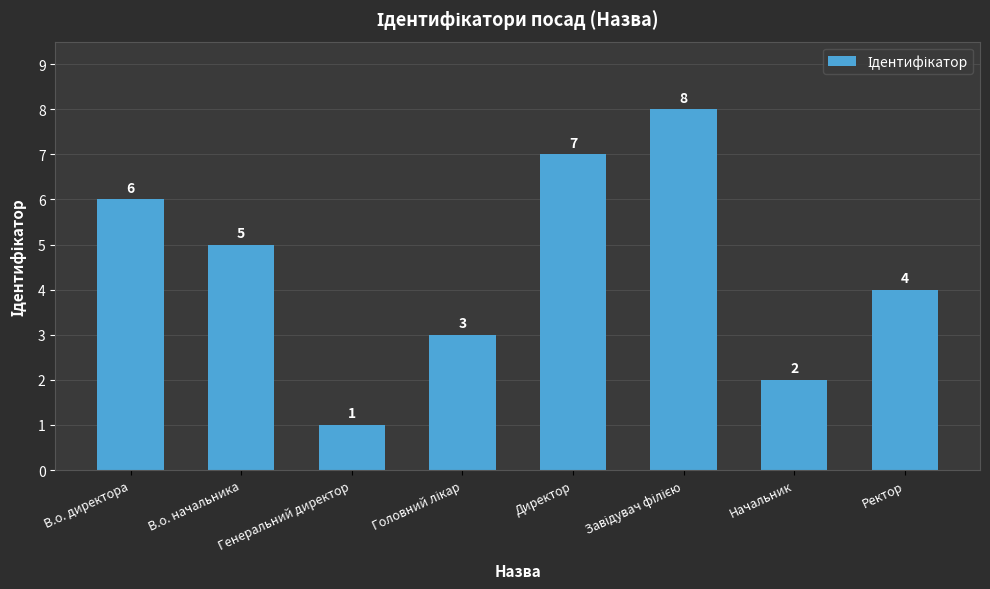

Which label corresponds to the smallest value in the chart?

Генеральний директор